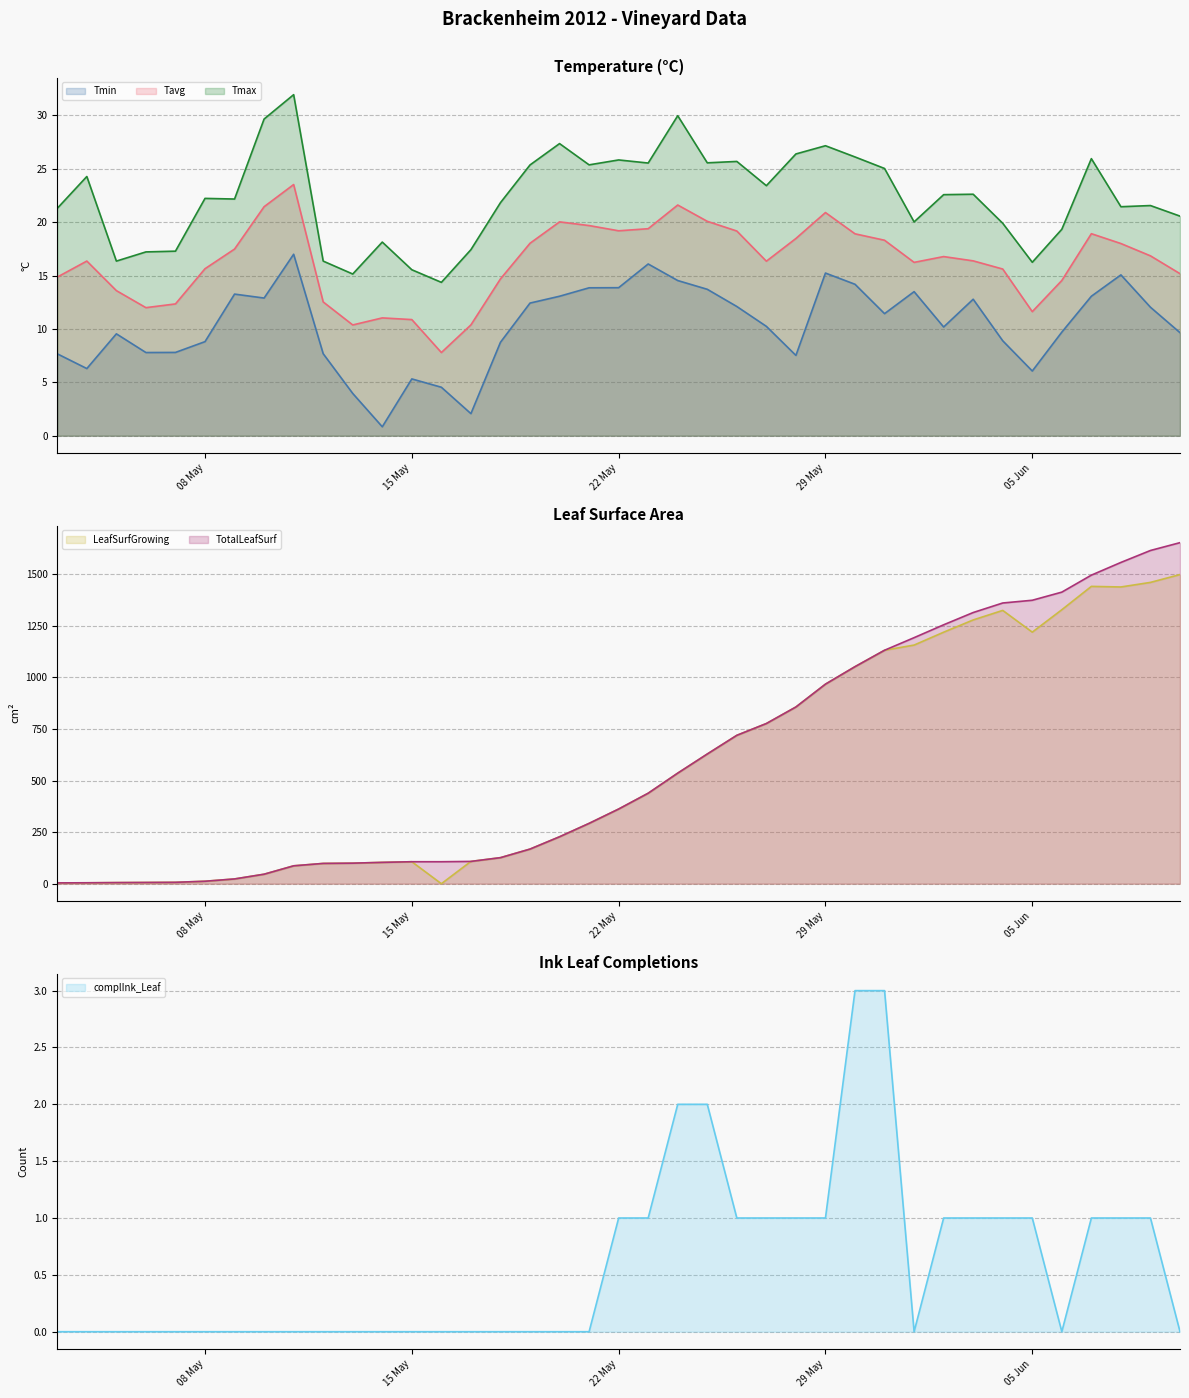

Which series ends up on top after the final intersection of LeafSurfGrowing and Tmax?

LeafSurfGrowing